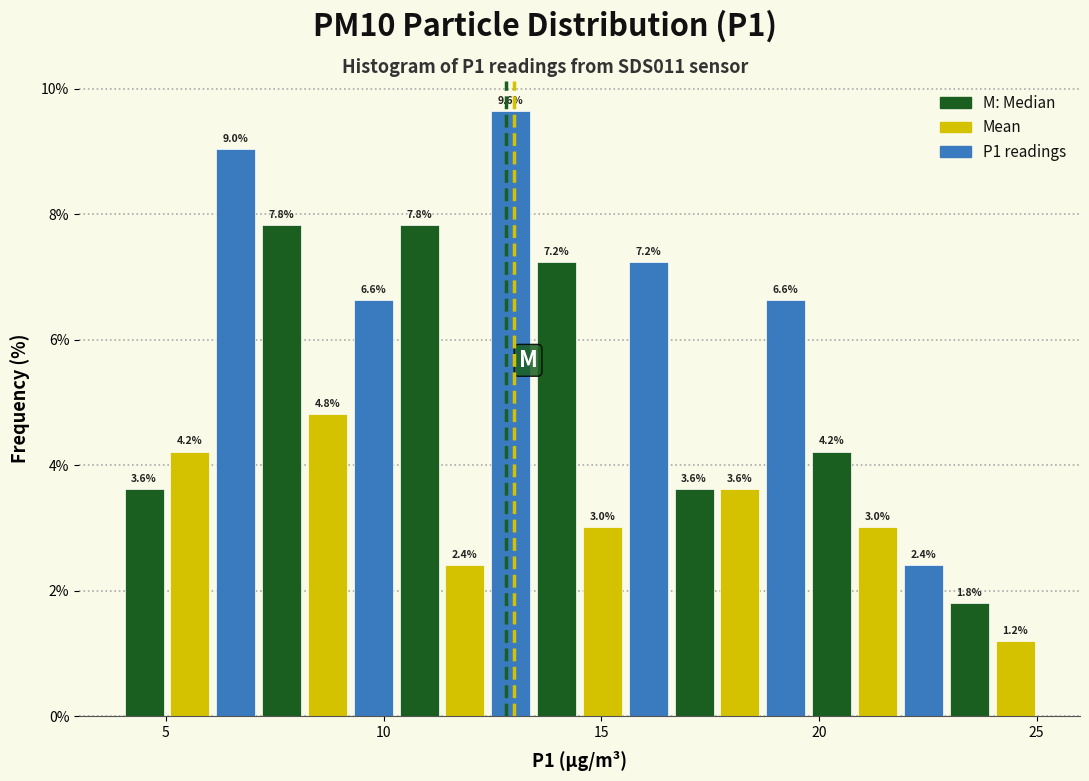

Around what value on the x-axis is the tallest bar? Give the approximate position of its centre, as read against the axis.

13.0